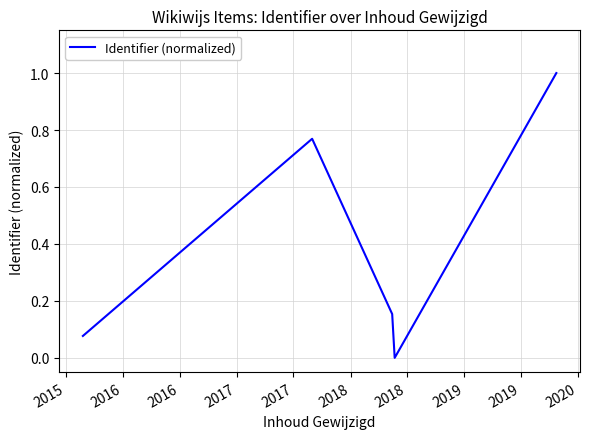

What is the average value?

0.4